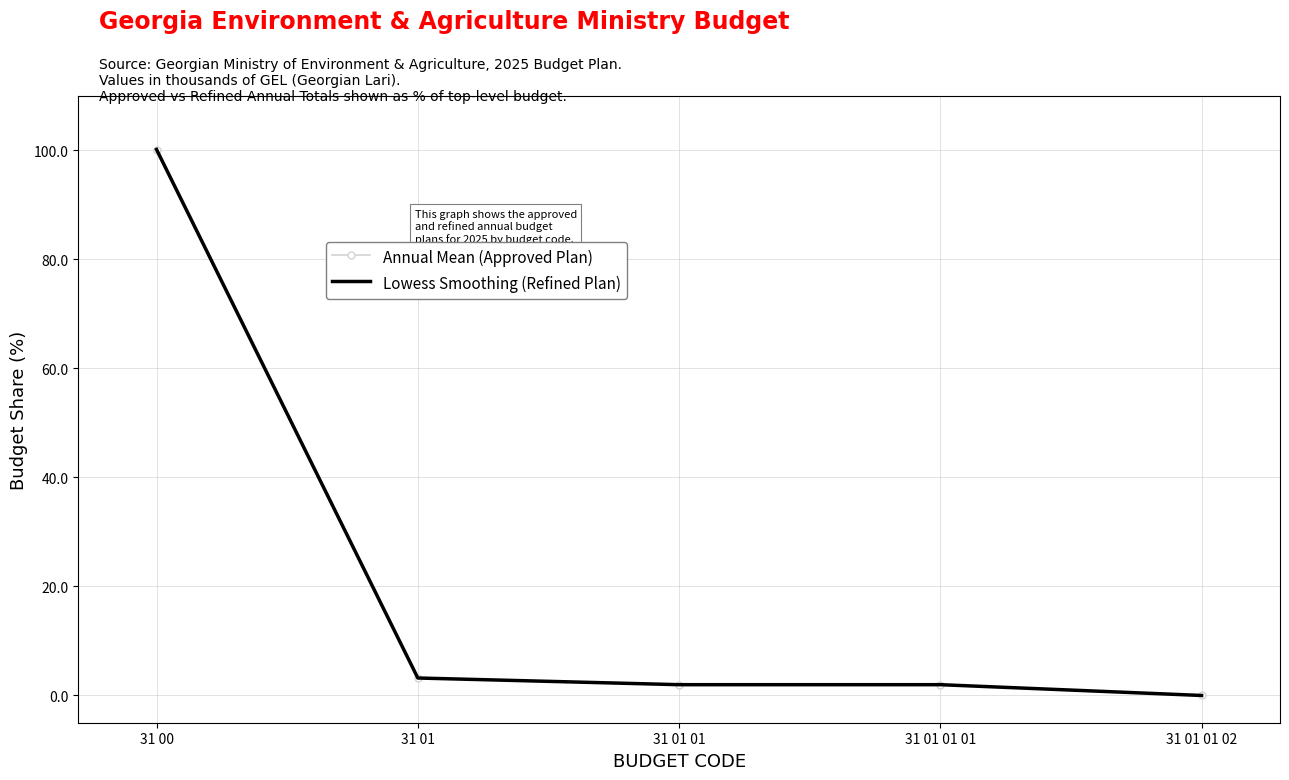

What are all the series names shown in the legend?

Annual Mean (Approved Plan), Lowess Smoothing (Refined Plan)